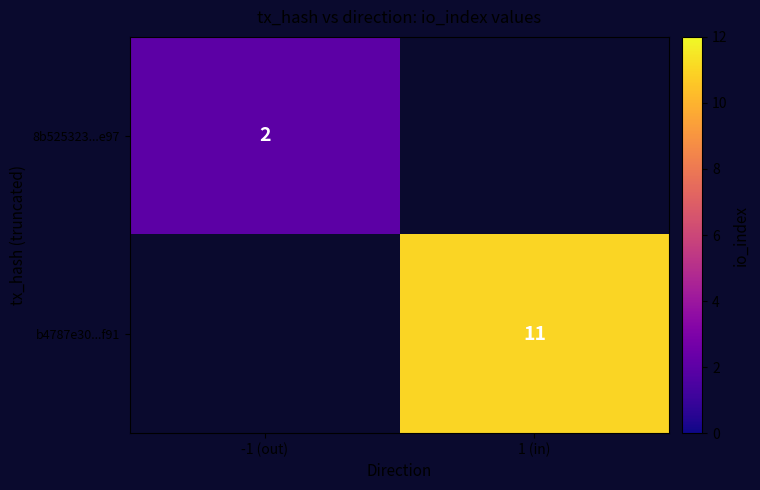

True or false: b4787e30...f91 has a value of 8 at 1 (in).

False